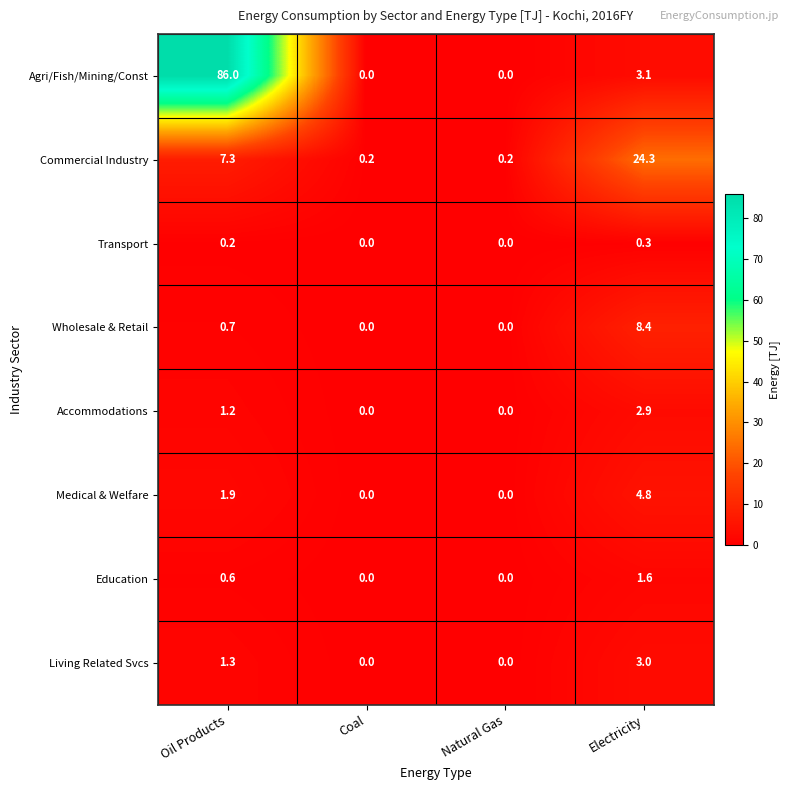

How many data points in Education are above 0?

2